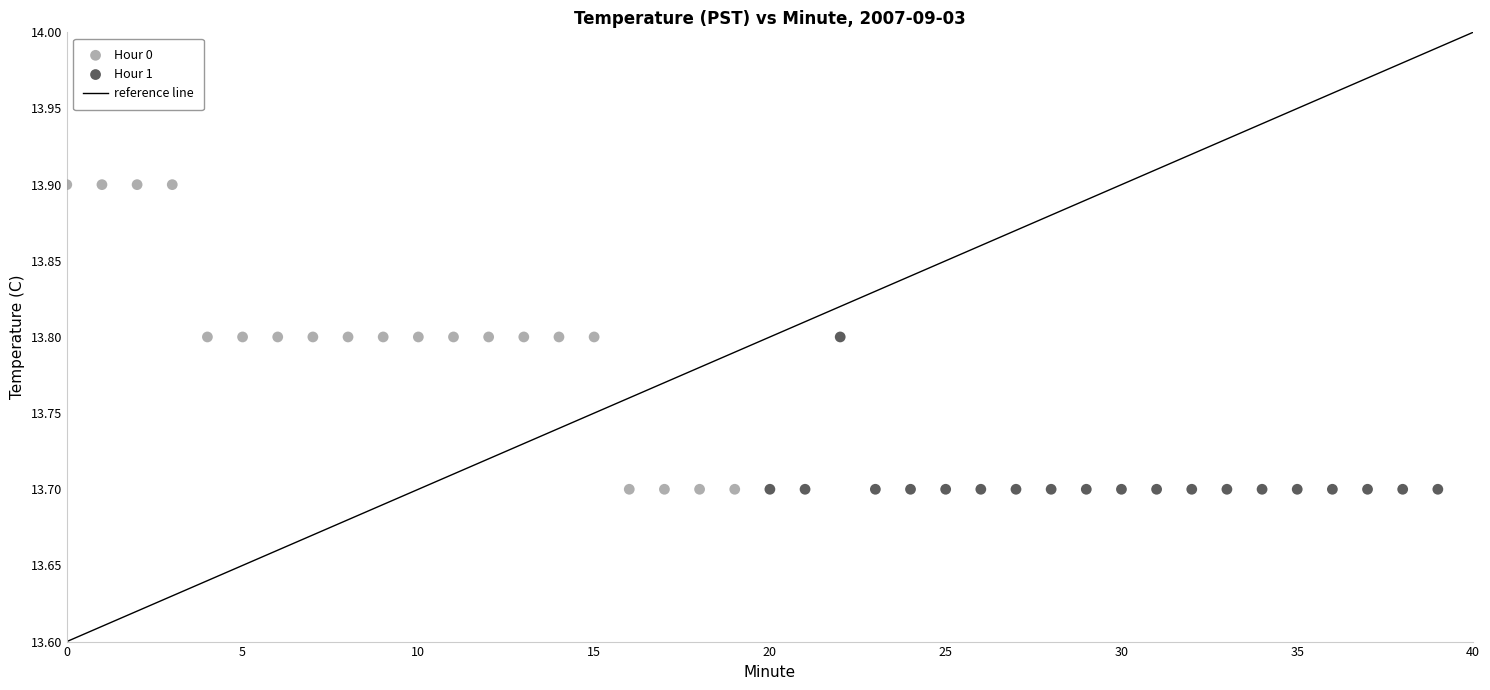

Which series has the widest spread of Y values?

Hour 0